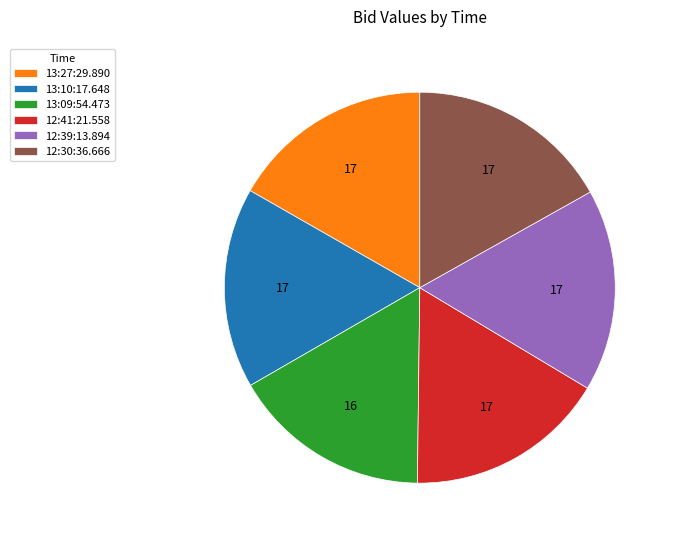

Do 12:39:13.894 and 13:27:29.890 together represent more than half of the pie?

No